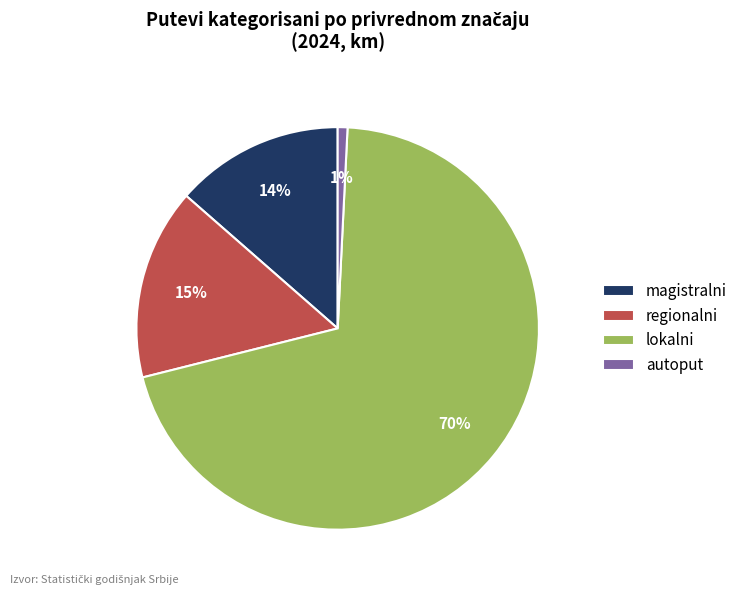

How many slices are in this pie chart?

4